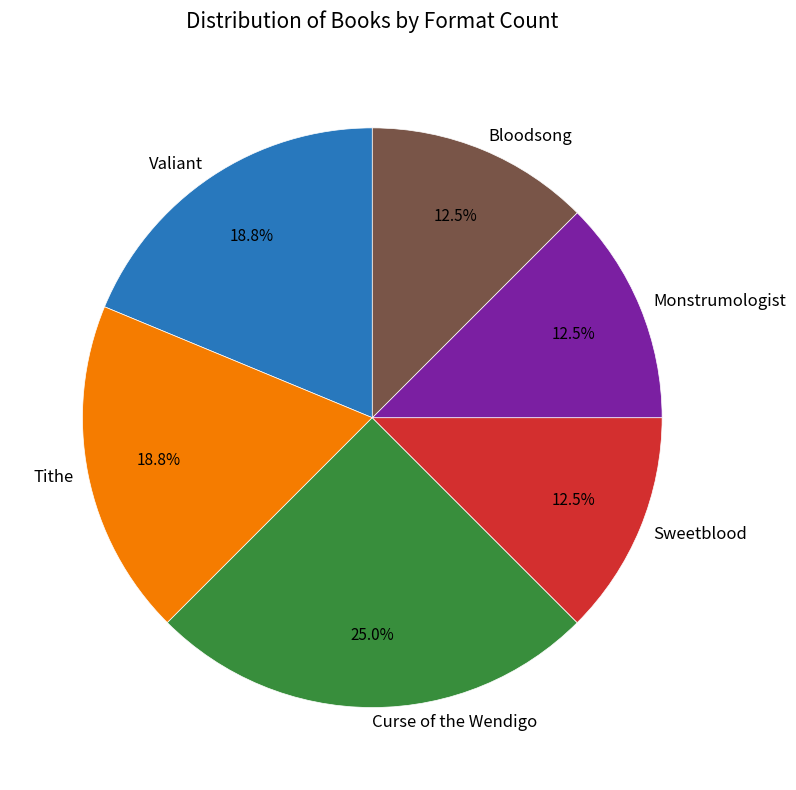

Which slice is the largest?

Curse of the Wendigo